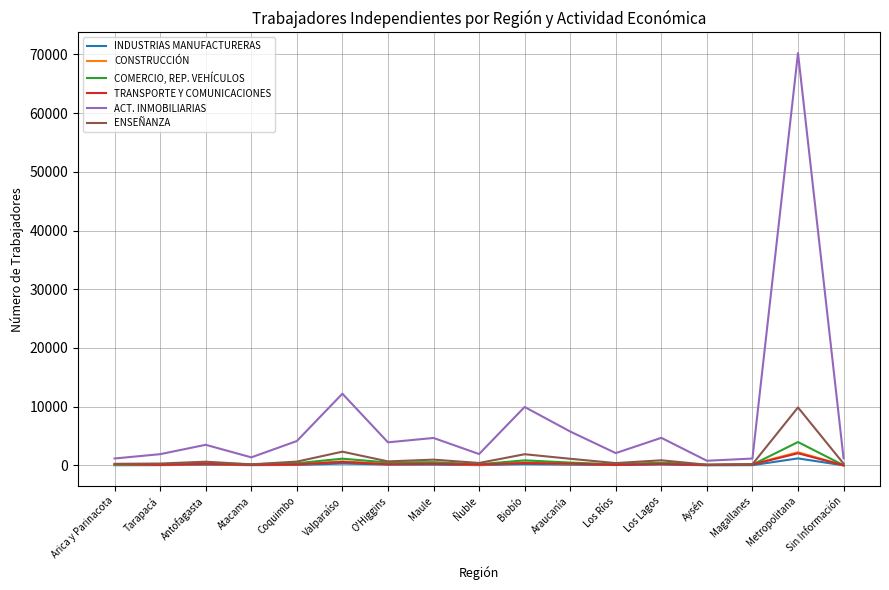

What is the spread (max minus min) of values at Los Lagos?

4528